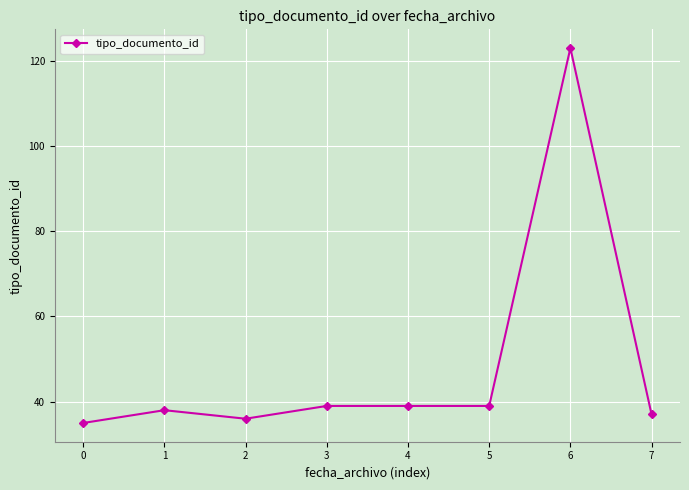

Reading left to right, transcribe all the data shown in this chart.

0=35	1=38	2=36	3=39	4=39	5=39	6=123	7=37